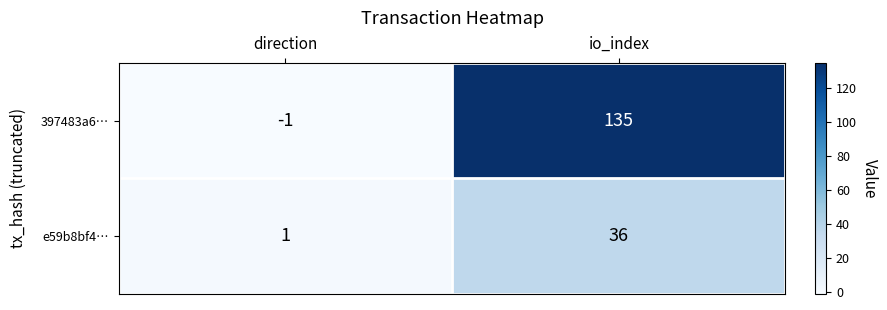

At which category is the sum across all series the highest?

io_index